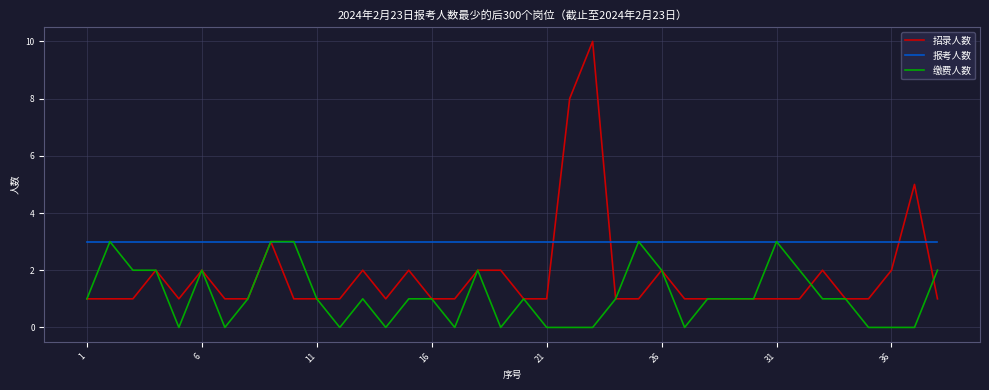

What are all the series names shown in the legend?

招录人数, 报考人数, 缴费人数